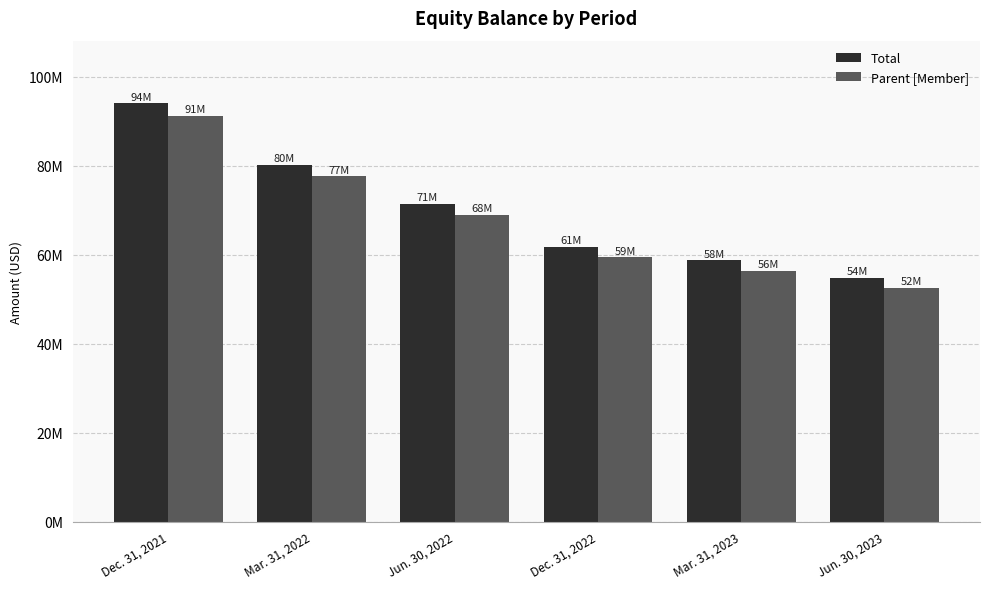

What is the difference between the Total values at Jun. 30, 2023 and Mar. 31, 2023?

3966220